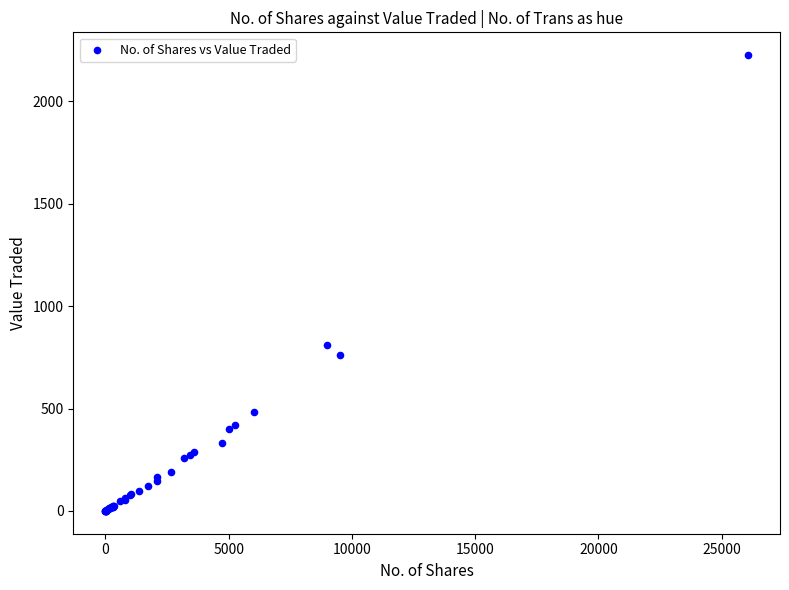

What Y value in the scatter plot is closest to 1112?

810